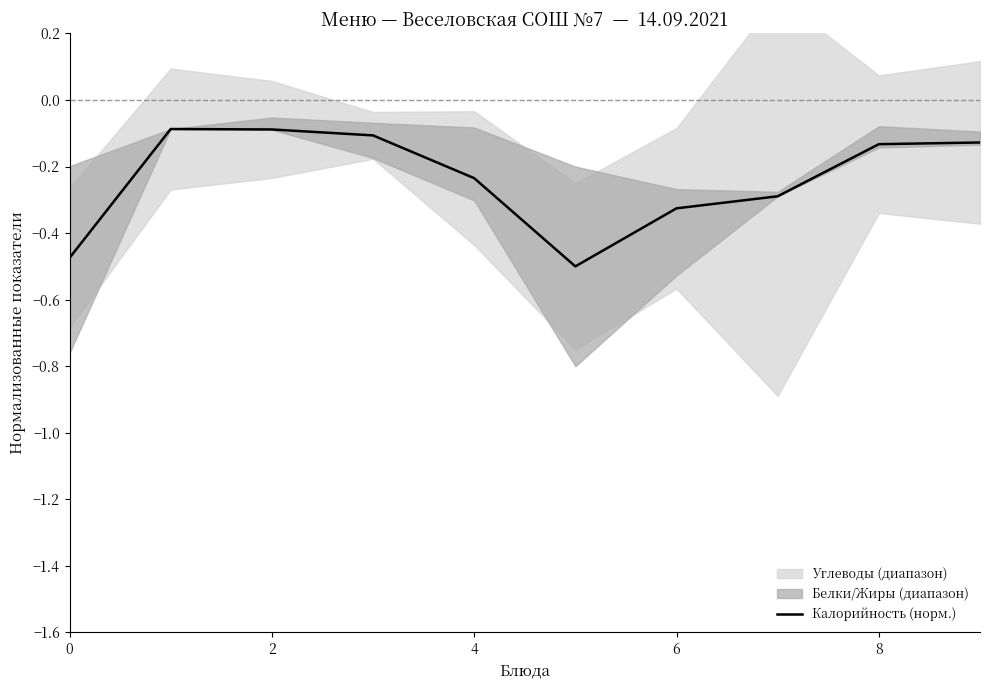

The Калорийность (норм.) series shows -0.1 at 2. True or false?

True